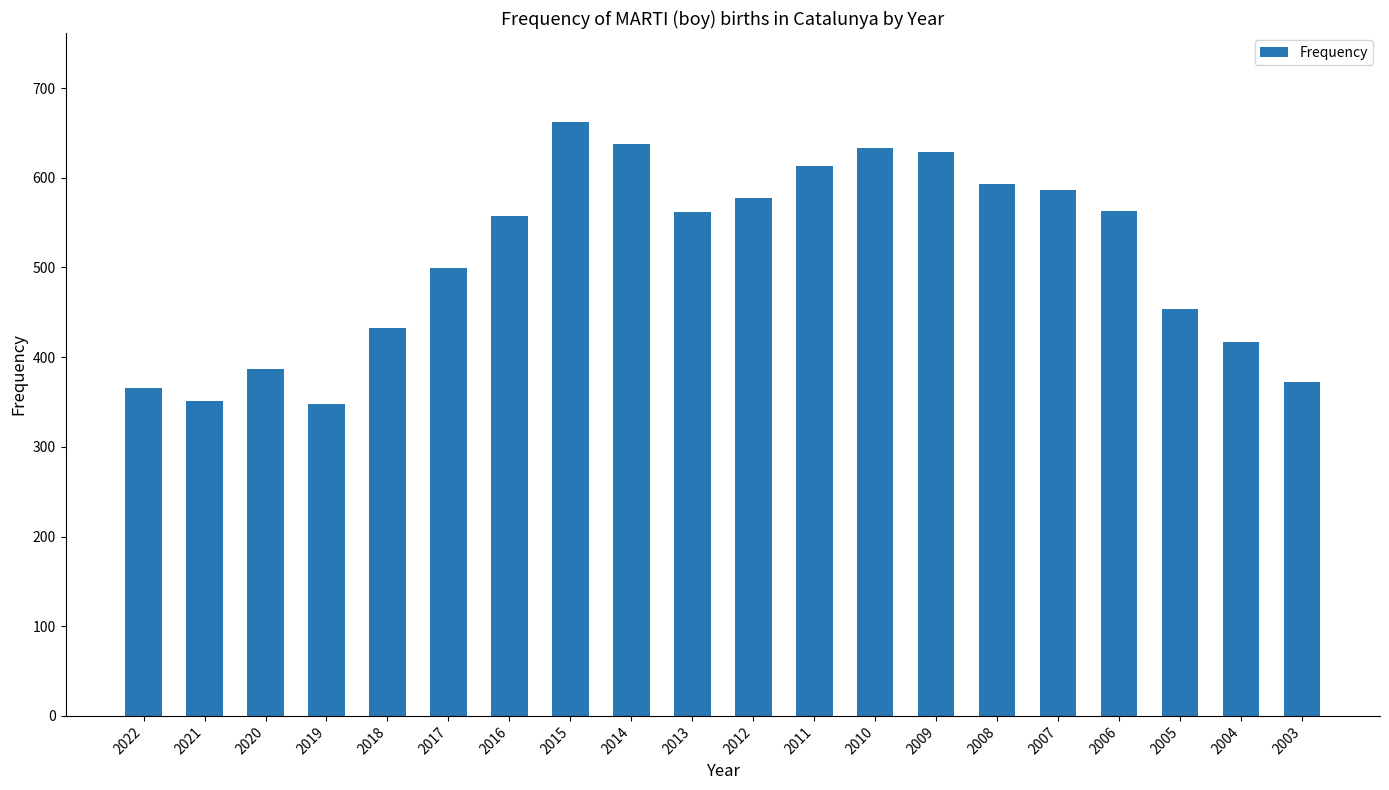

Where does the data first go above 562?

2015